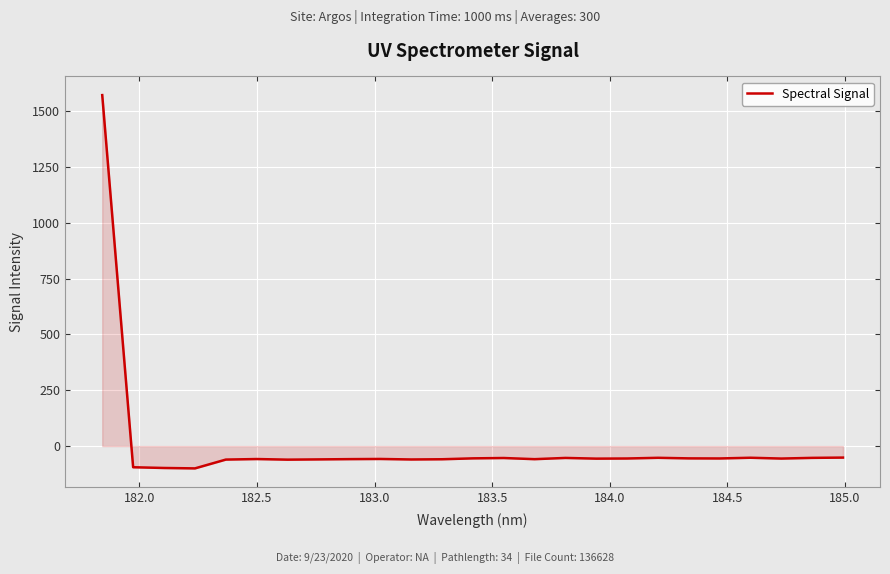

What is the greatest value displayed?

1571.0